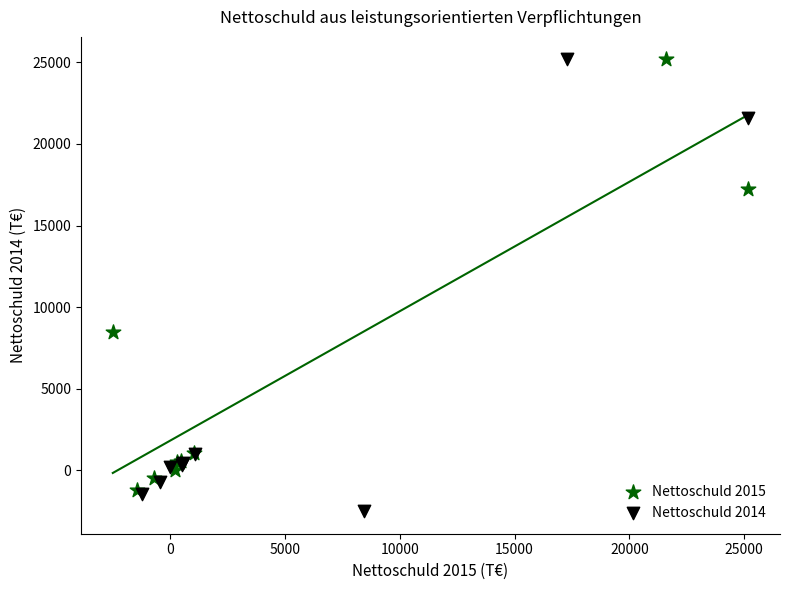

Which series reaches the minimum Y coordinate?

Nettoschuld 2014